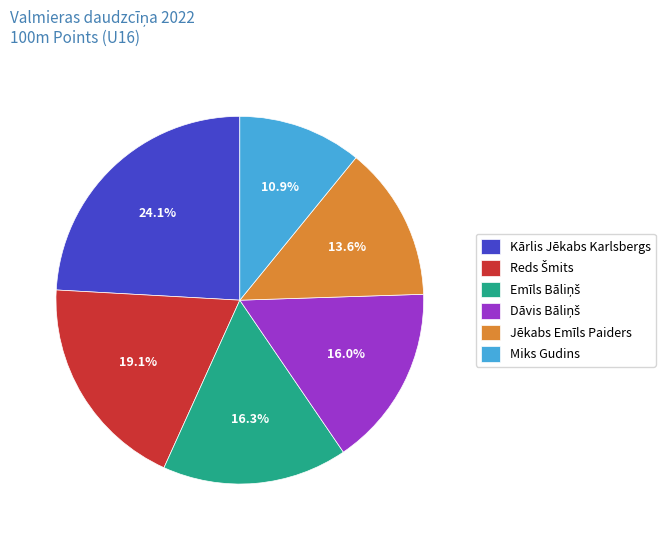

What percentage do Miks Gudins and Kārlis Jēkabs Karlsbergs together represent?

35.0%